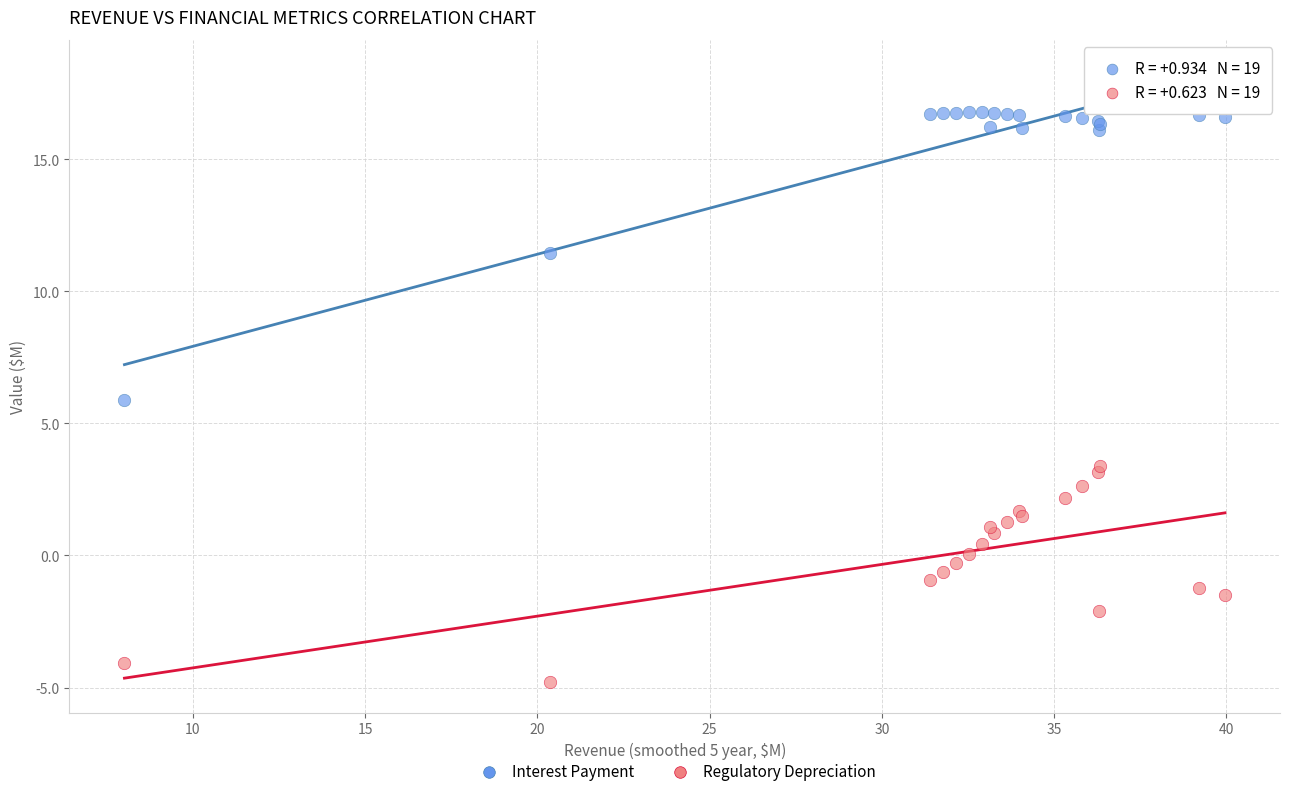

Which series contains the highest Y value?

Interest Payment